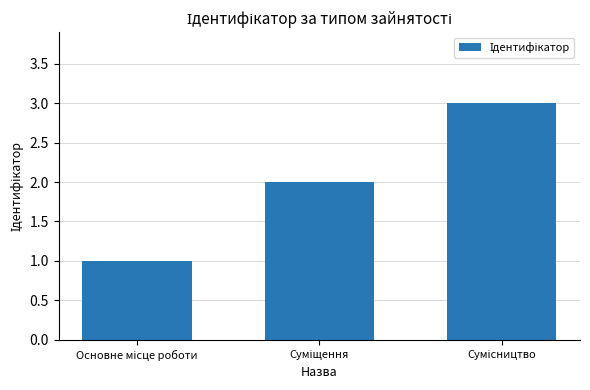

How many data points are less than 2?

1